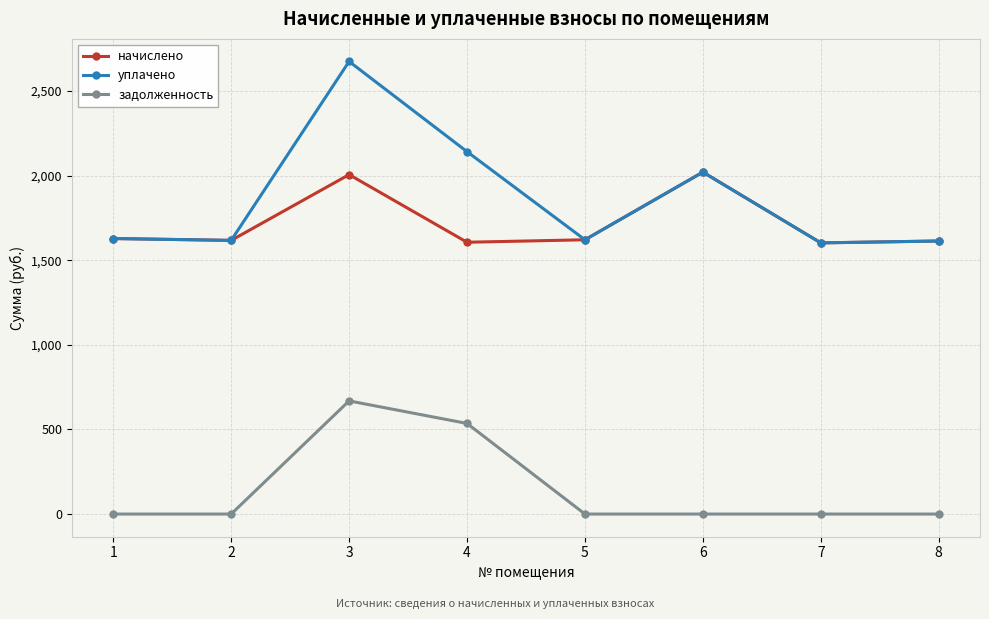

The value of начислено at 7 is 1602.0. True or false?

True